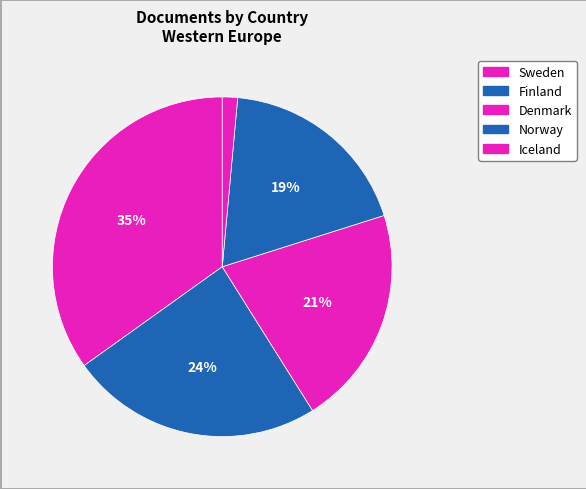

Is Finland the majority of the pie?

No